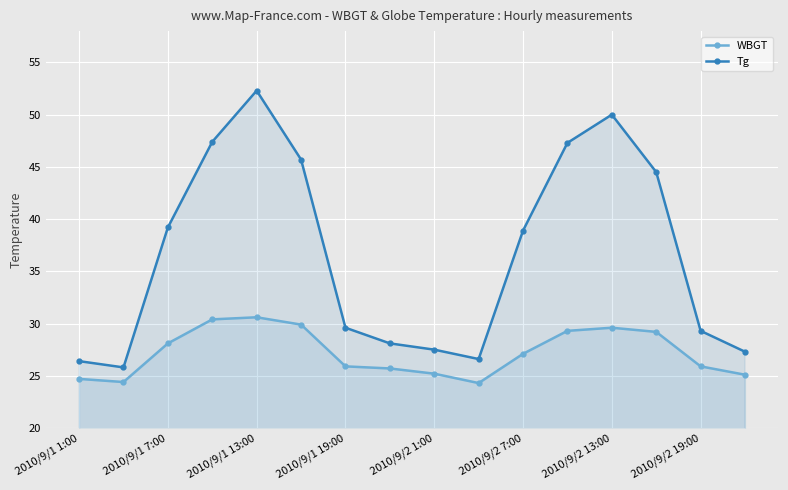

True or false: Tg and WBGT intersect in this chart.

False